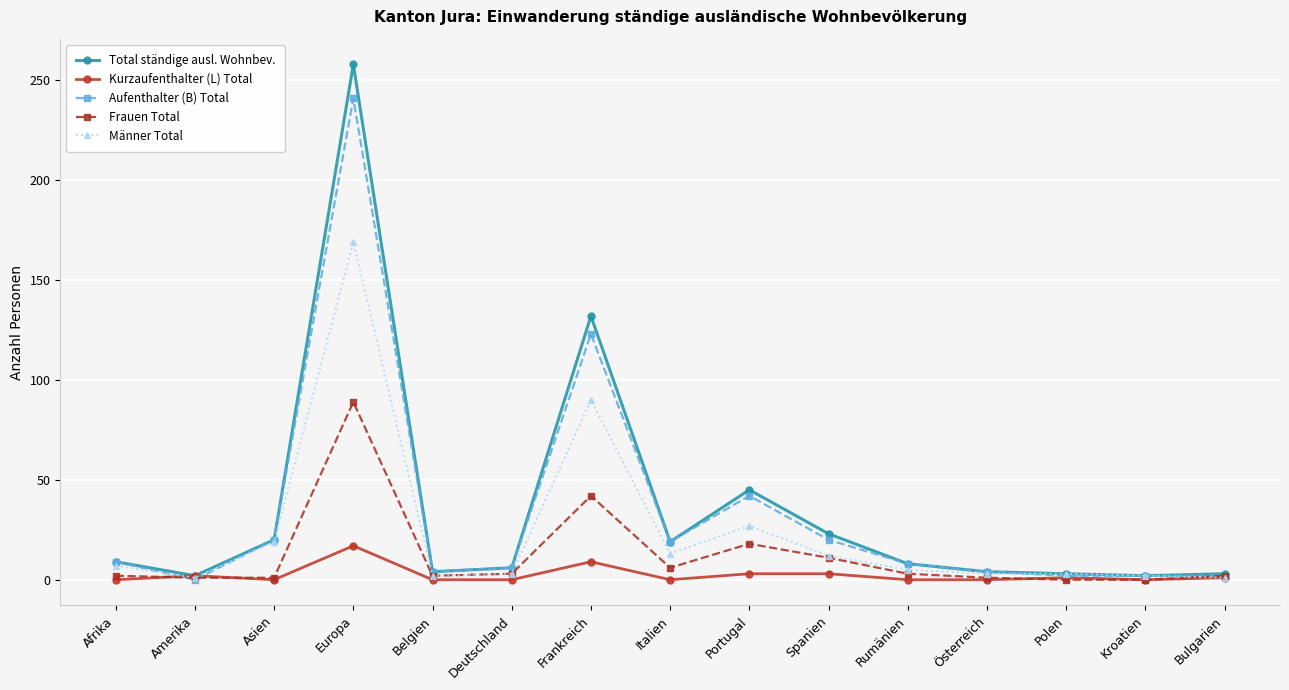

At which category does Männer Total reach its first local peak?

Europa